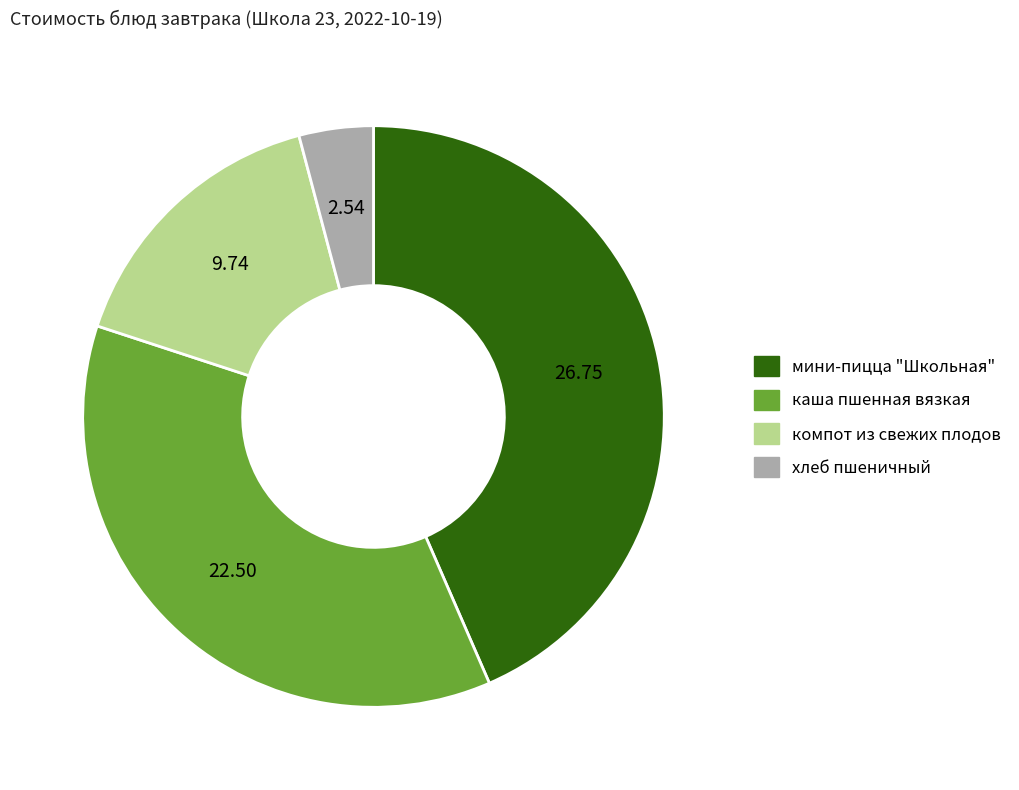

What is the ratio of the value at хлеб пшеничный to the value at компот из свежих плодов?

0.3